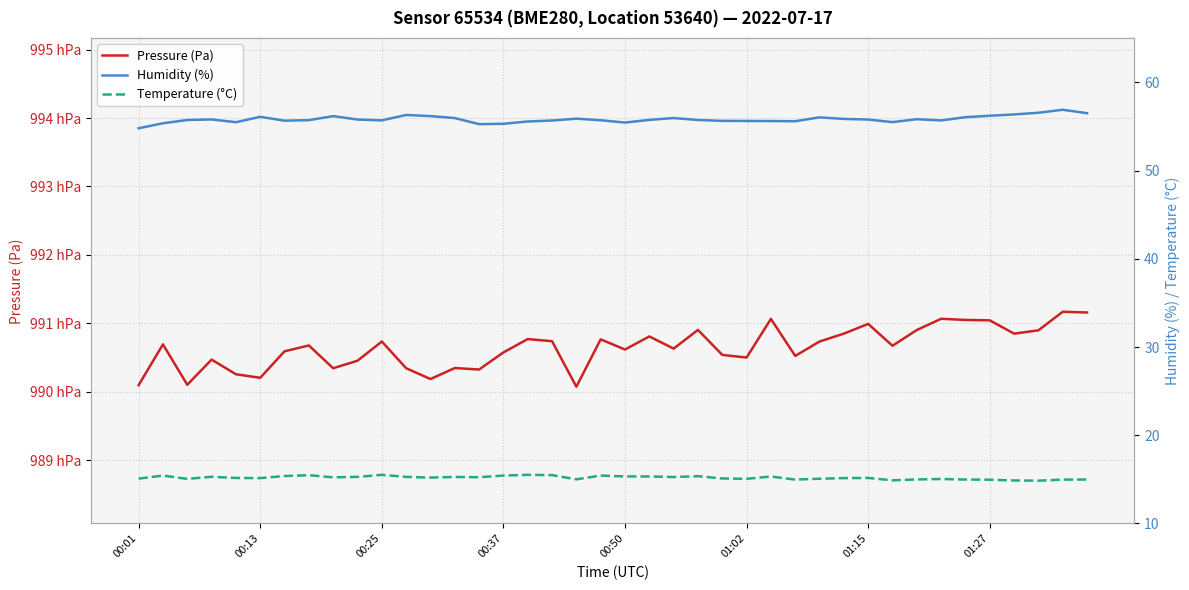

How many data points in Pressure (Pa) are less than 99067?

19